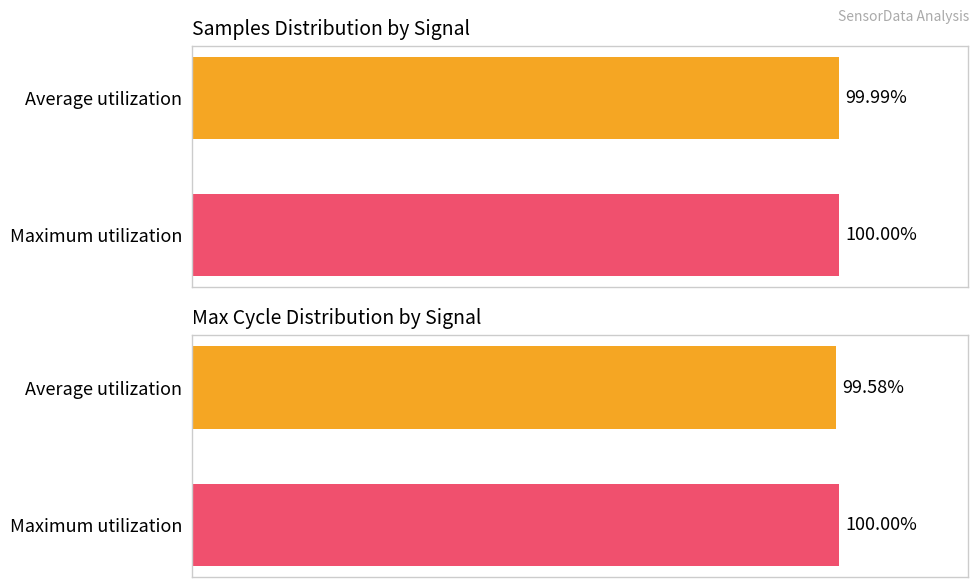

How many series are shown in this chart?

2